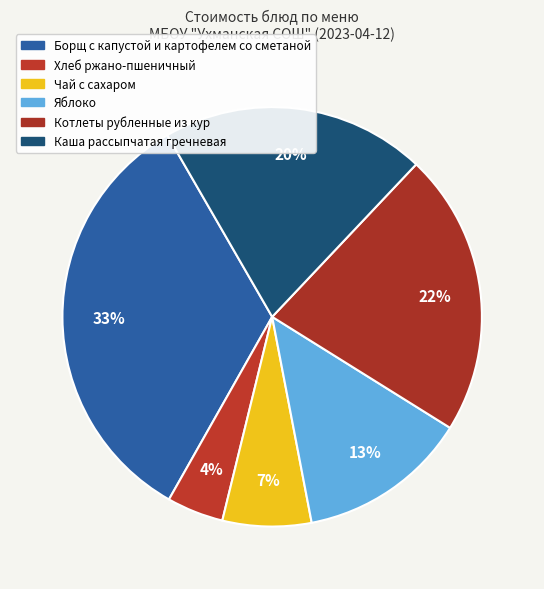

Approximately how many times larger is the value at Котлеты рубленные из кур compared to Каша рассыпчатая гречневая?

1.1